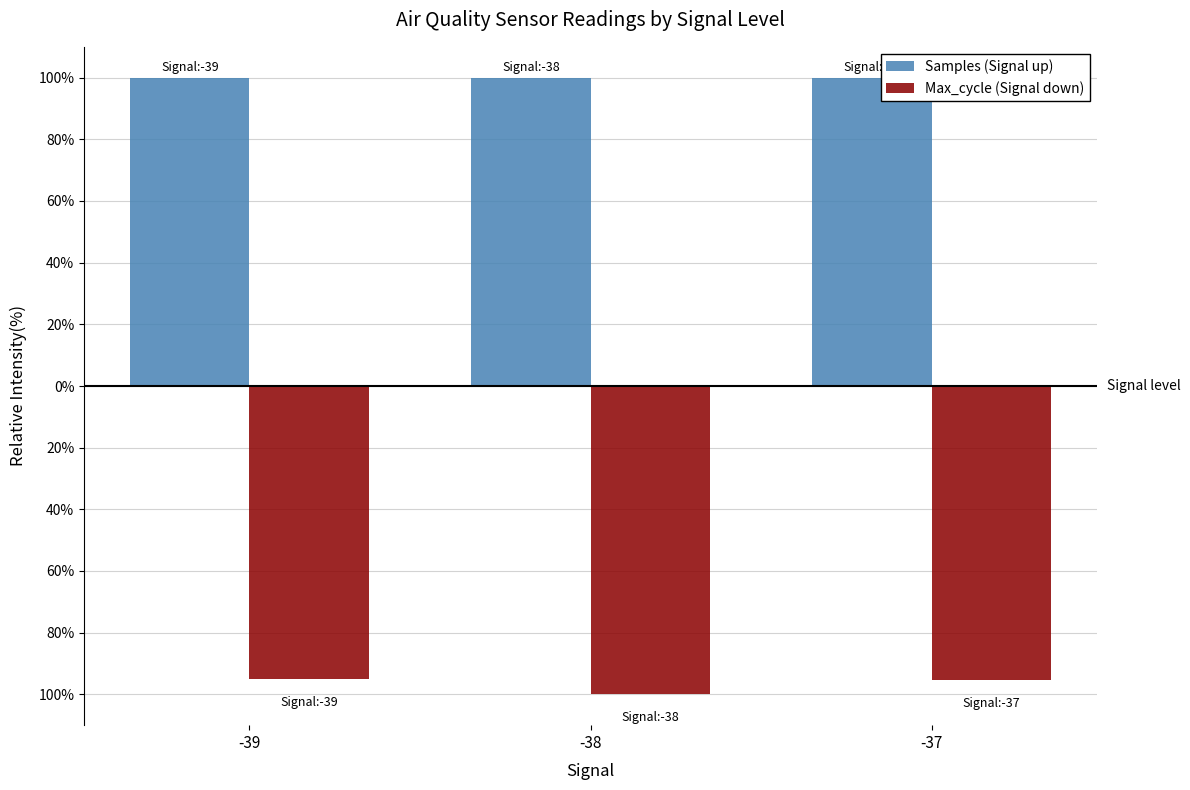

What is the difference between the maximum and second lowest values in the Max_cycle (Signal down) series?

0.5